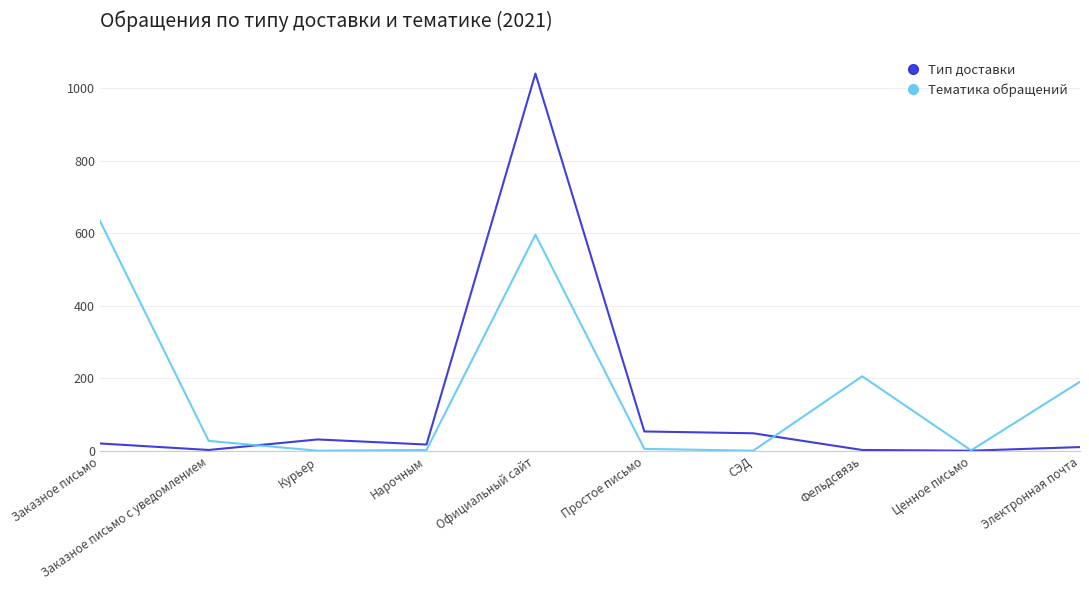

How many distinct data groups are displayed?

2